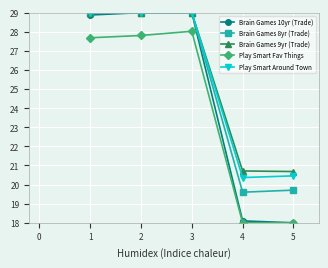

What is the minimum value shown in the chart?

18.0